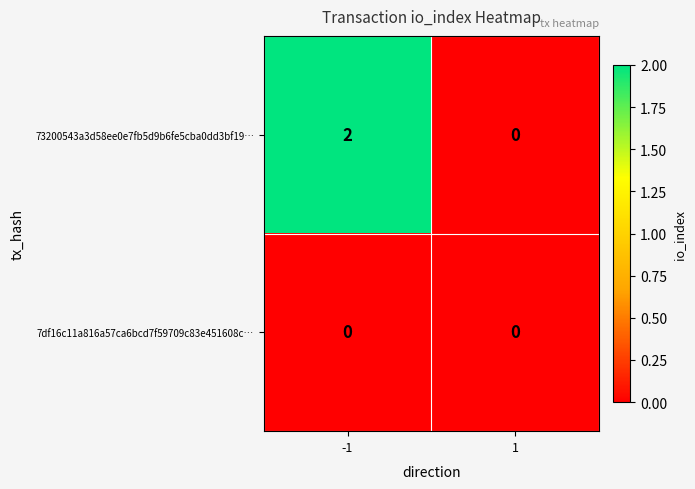

Reading left to right, transcribe all the data shown in this chart.

73200543a3d58ee0e7fb5d9b6fe5cba0dd3bf19…: -1=2	1=0
7df16c11a816a57ca6bcd7f59709c83e451608c…: -1=0	1=0